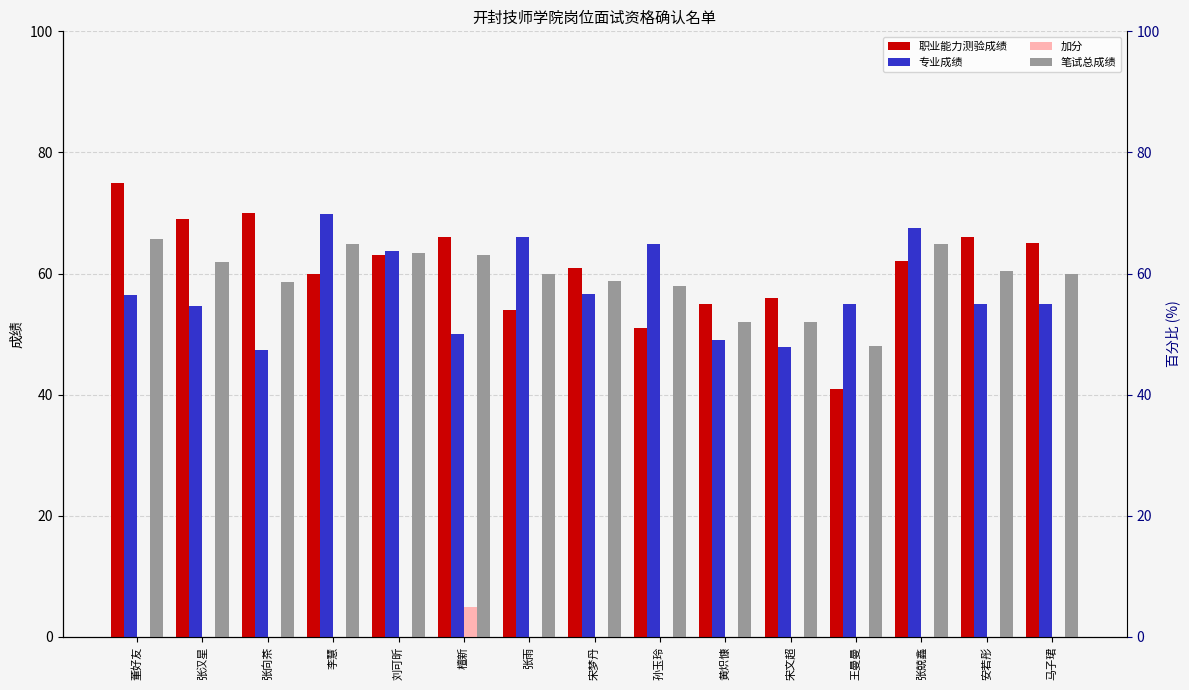

What is the maximum value for 笔试总成绩?

65.7